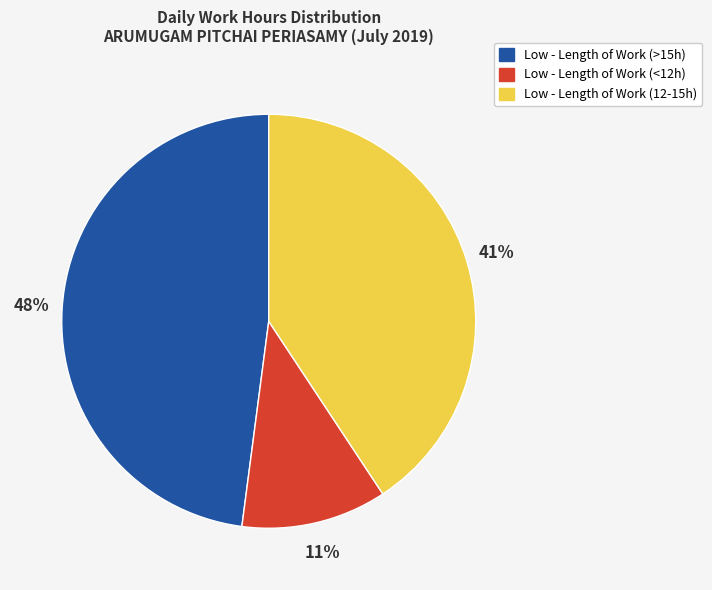

Which slice is the smallest?

Low - Length of Work (<12h)